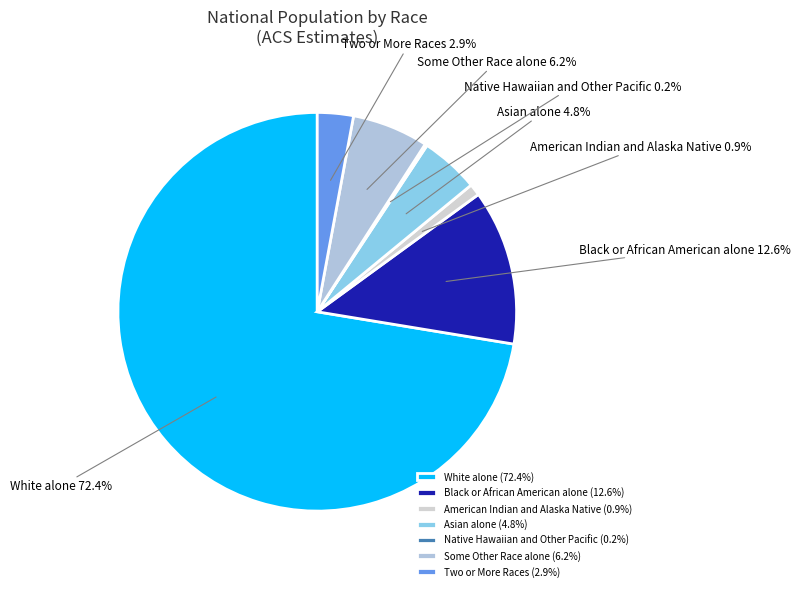

Between Some Other Race alone and Black or African American alone, which is larger?

Black or African American alone